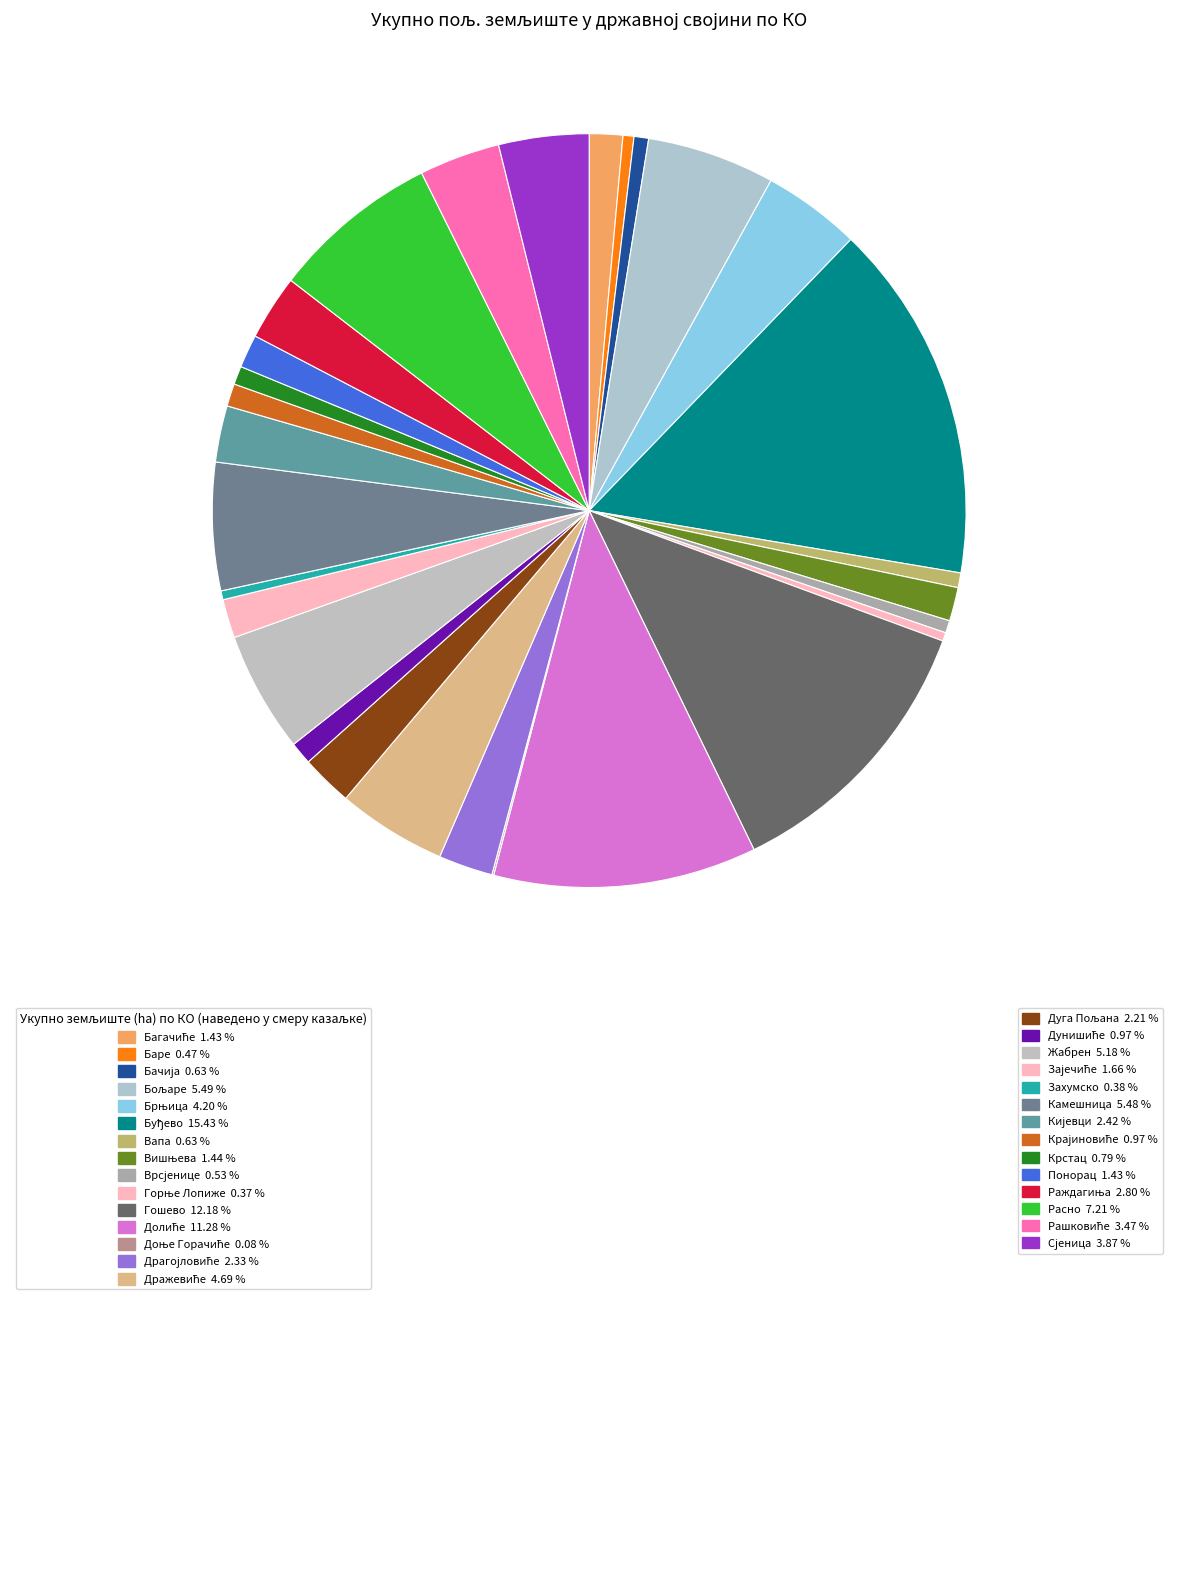

Which category has the biggest portion of the pie?

Буђево